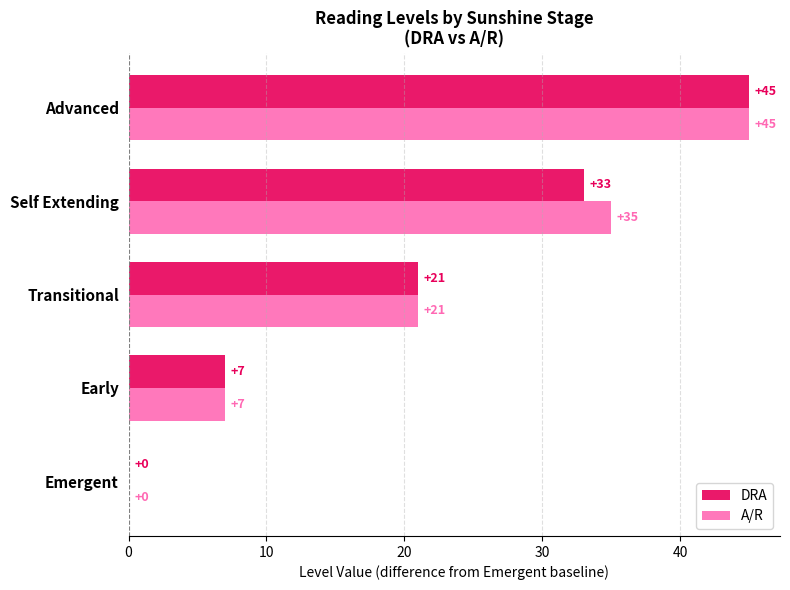

What is the total value across all series at Early?

14